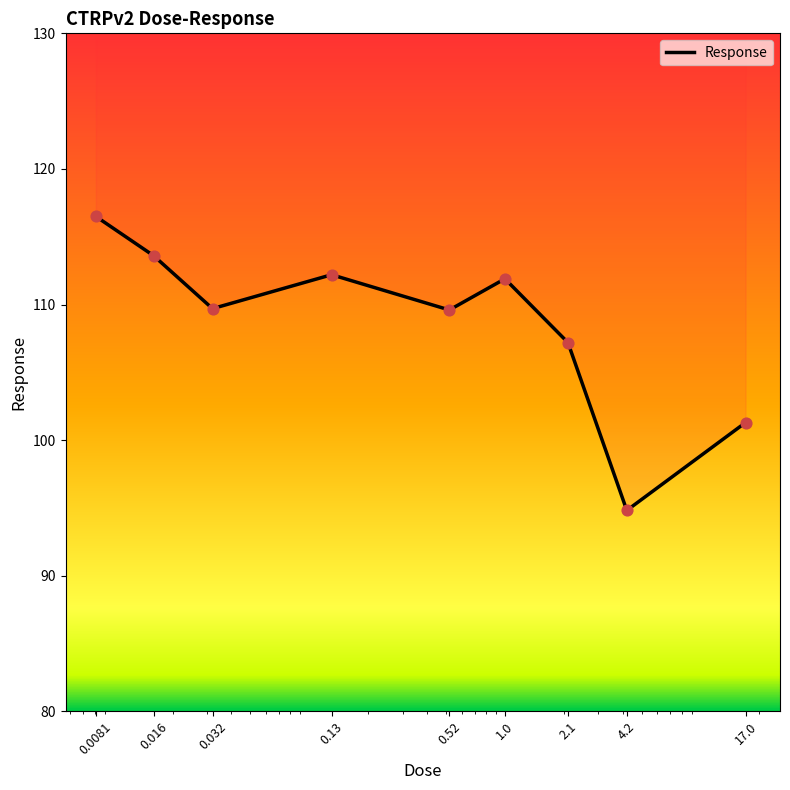

Which has a higher value, 0.52 or 1.0?

1.0